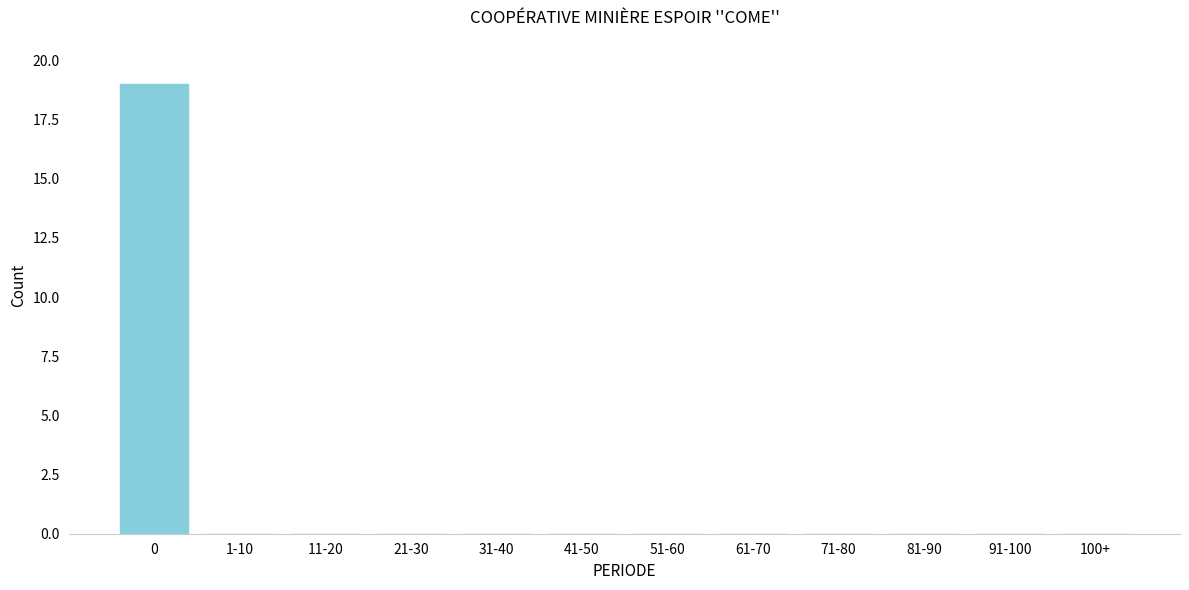

Reading left to right, extract all data points from this chart.

0=19	1-10=0	11-20=0	21-30=0	31-40=0	41-50=0	51-60=0	61-70=0	71-80=0	81-90=0	91-100=0	100+=0